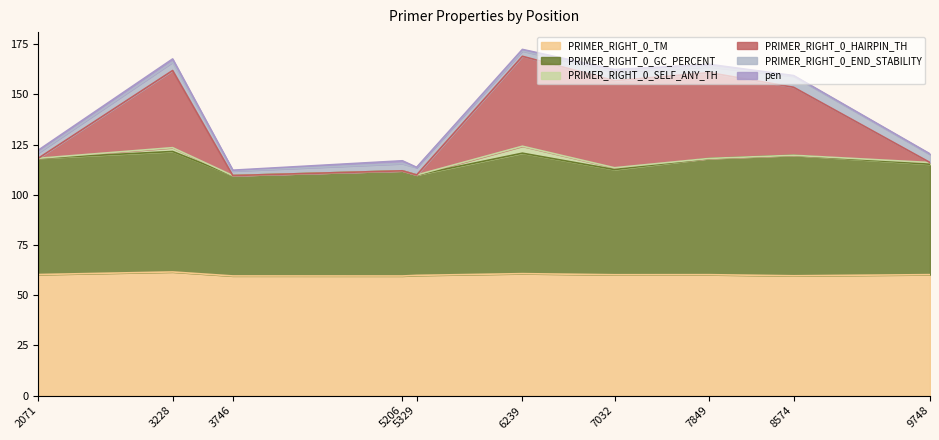

True or false: PRIMER_RIGHT_0_HAIRPIN_TH and PRIMER_RIGHT_0_TM intersect in this chart.

False